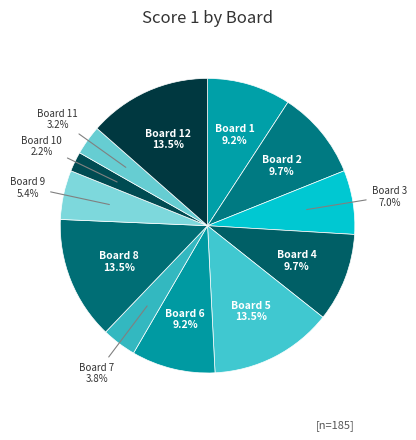

To the nearest percent, what is the difference between the Board 3 and Board 7 slice percentages?

3%